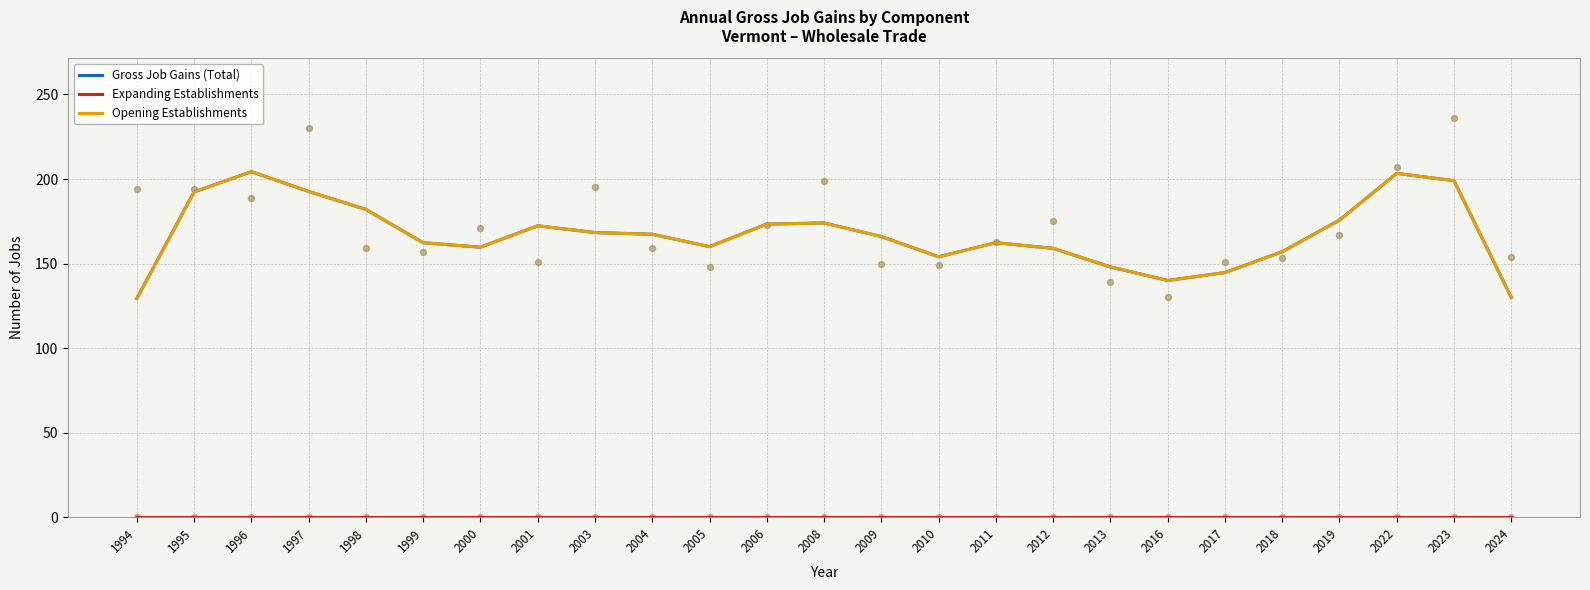

Is the value of Gross Job Gains (Total) at 2005 greater than the value of Expanding Establishments at 2018?

Yes